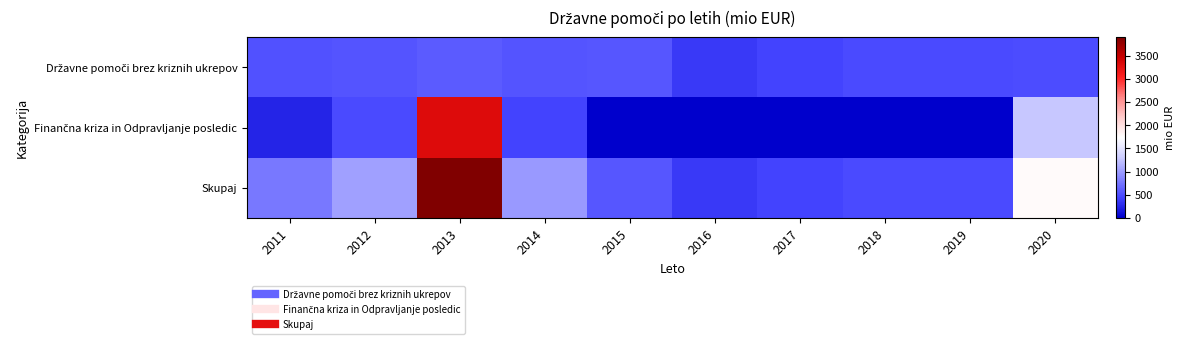

Which label corresponds to the smallest value in the chart?

2015